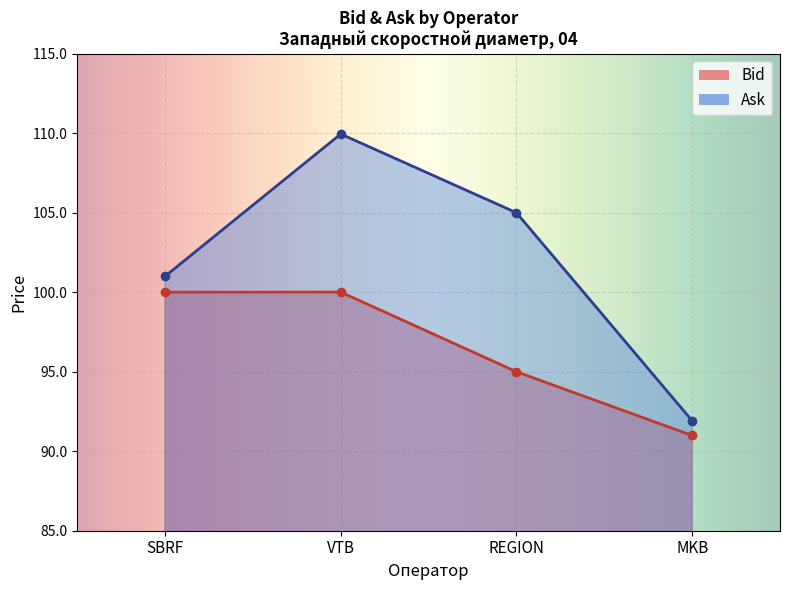

At which category is the sum across all series the highest?

VTB